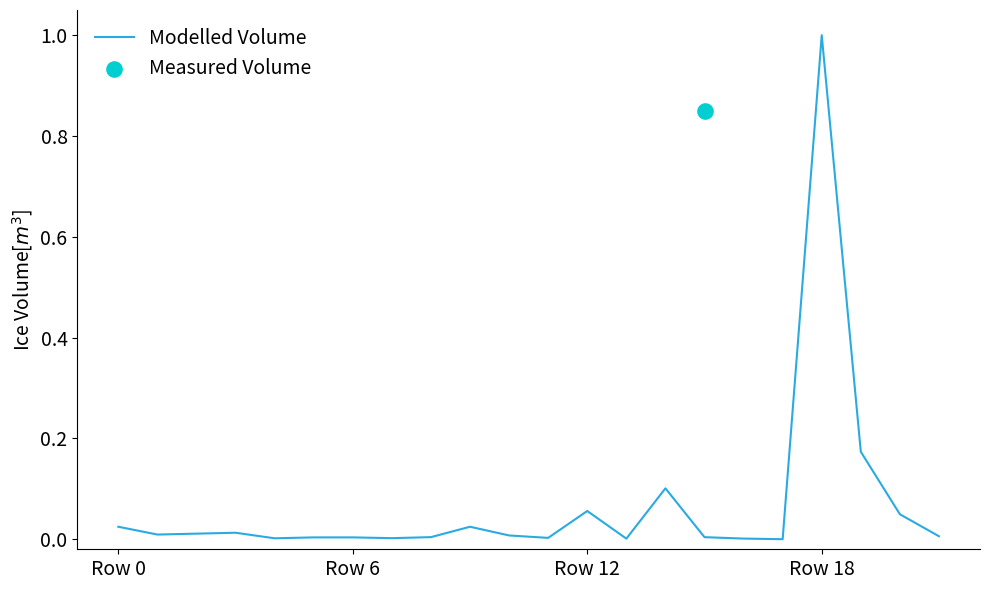

Which has a higher value, 8 or 15?

8